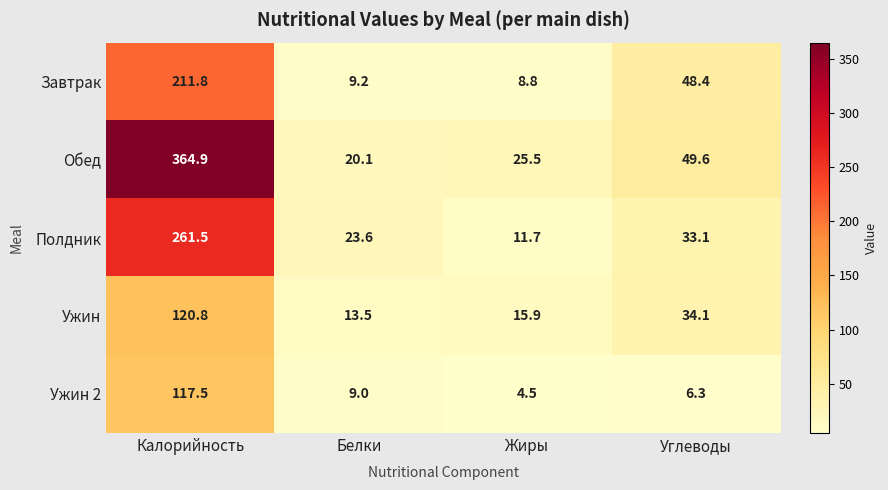

Reading left to right, transcribe all the data shown in this chart.

Завтрак: Калорийность=211.8	Белки=9.2	Жиры=8.8	Углеводы=48.4
Обед: Калорийность=364.9	Белки=20.1	Жиры=25.5	Углеводы=49.6
Полдник: Калорийность=261.5	Белки=23.6	Жиры=11.7	Углеводы=33.1
Ужин: Калорийность=120.8	Белки=13.5	Жиры=15.9	Углеводы=34.1
Ужин 2: Калорийность=117.5	Белки=9.0	Жиры=4.5	Углеводы=6.3